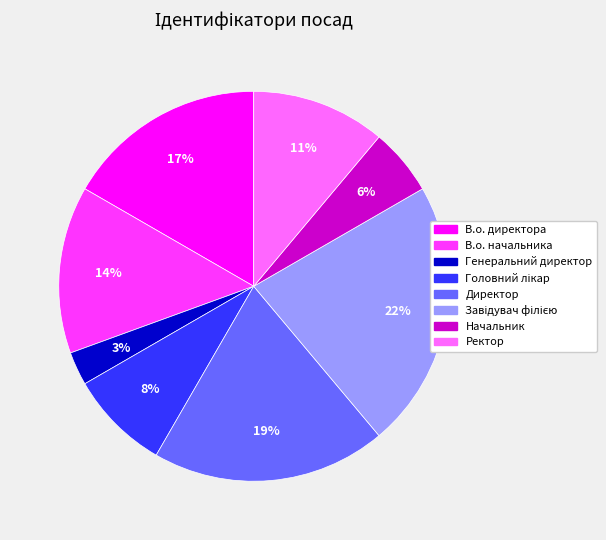

Between В.о. начальника and Директор, which is larger?

Директор